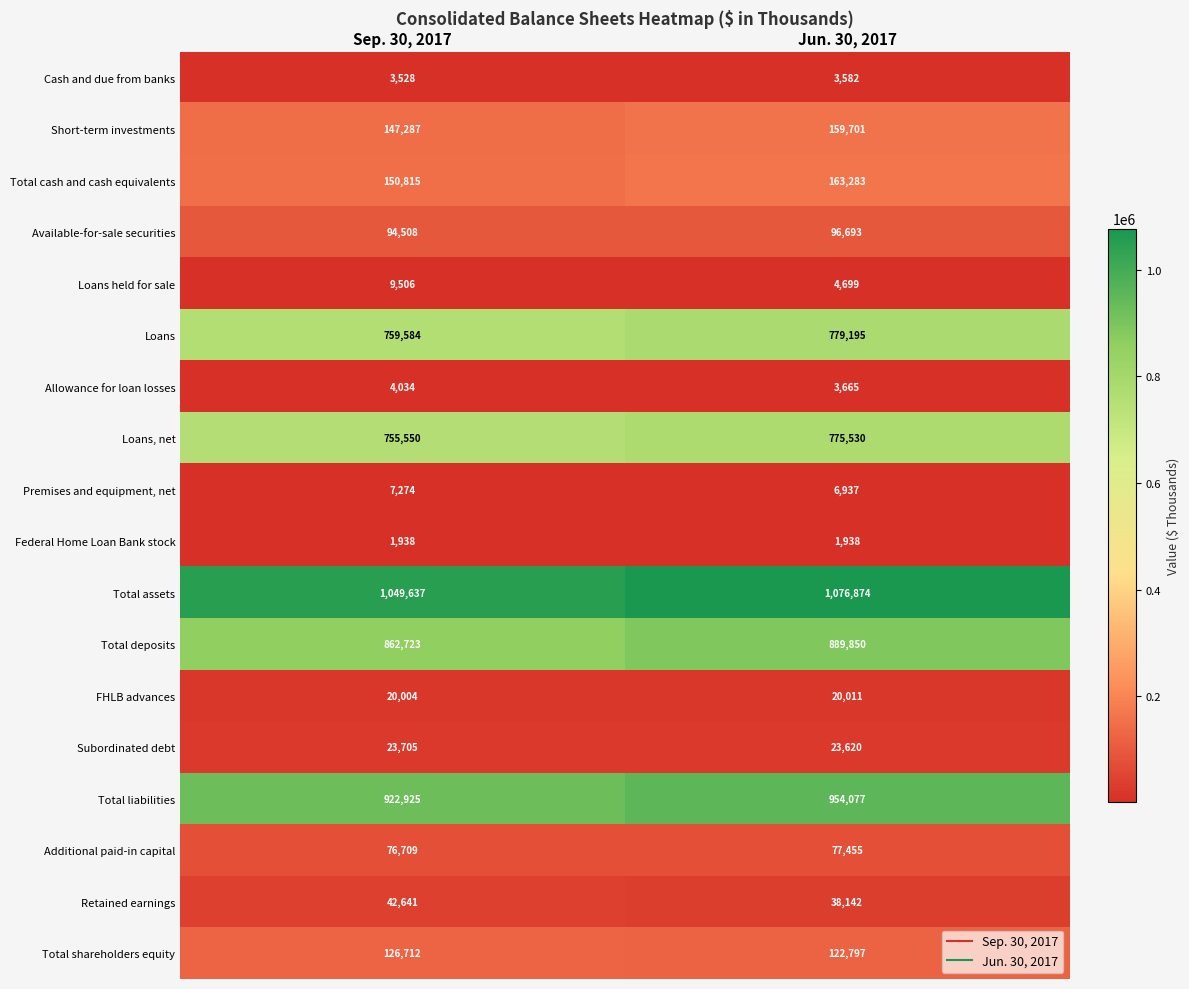

The value of Available-for-sale securities at Sep. 30, 2017 is 94508. True or false?

True